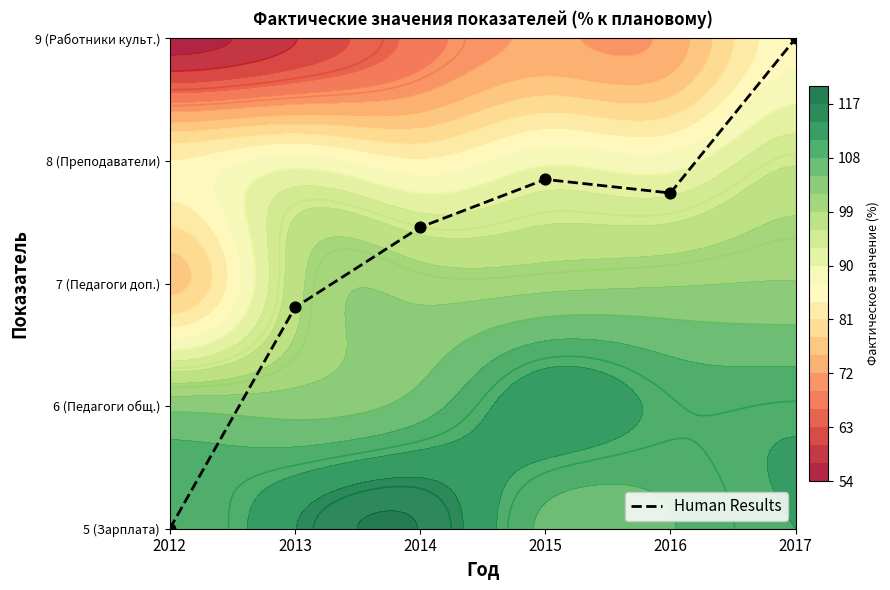

What is the difference between the maximum and minimum values?

4.0